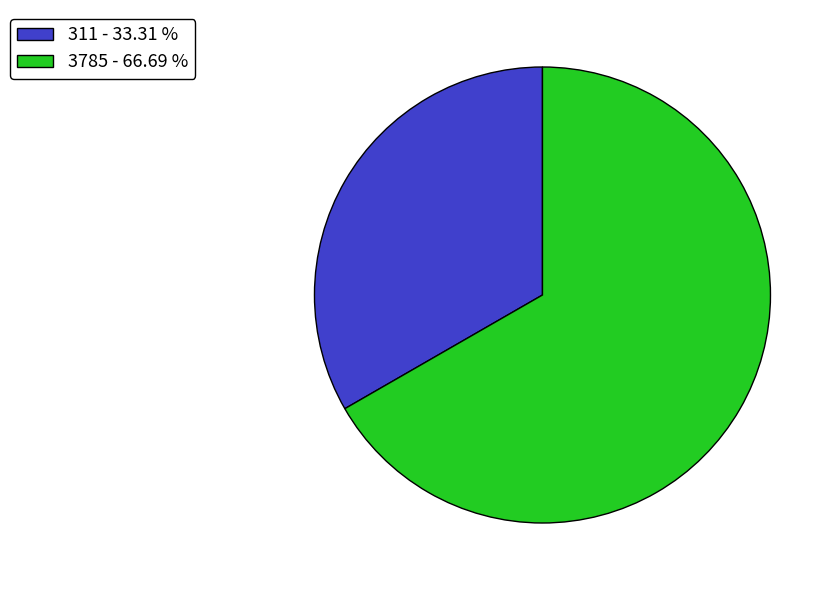

Do 3785 - 66.69 % and 311 - 33.31 % together represent more than half of the pie?

Yes